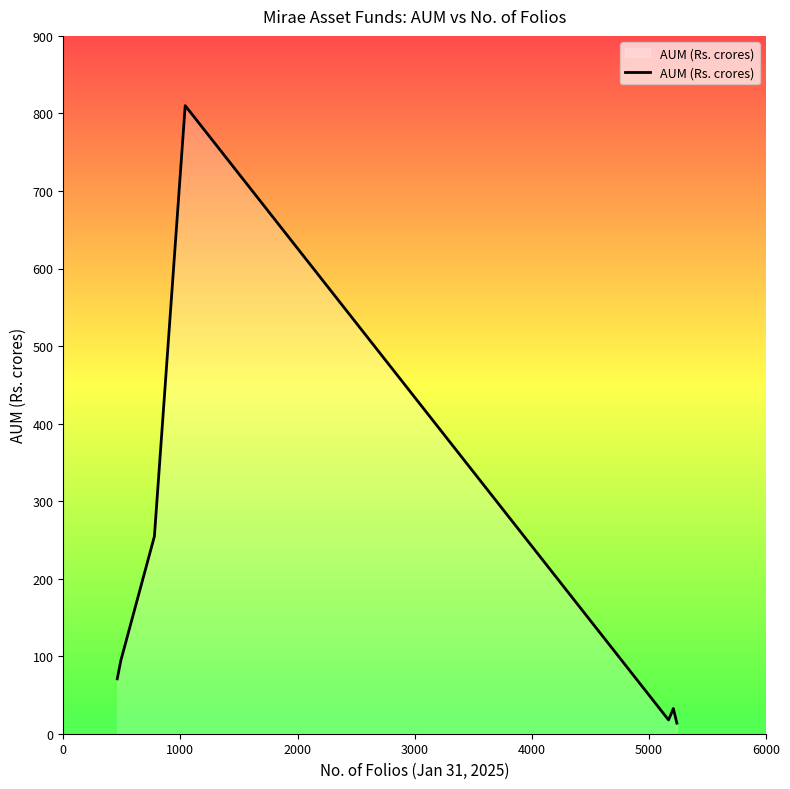

What is the average value?

184.8